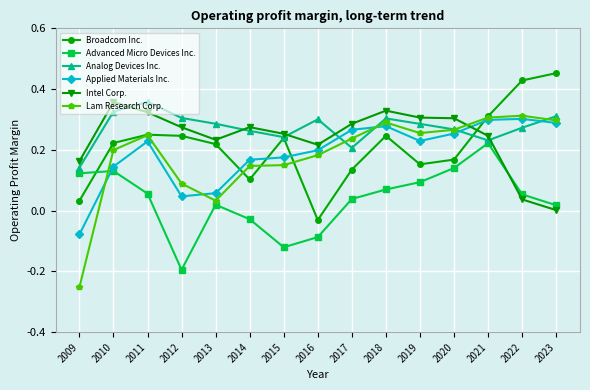

Where is the first local minimum for Advanced Micro Devices Inc.?

2012